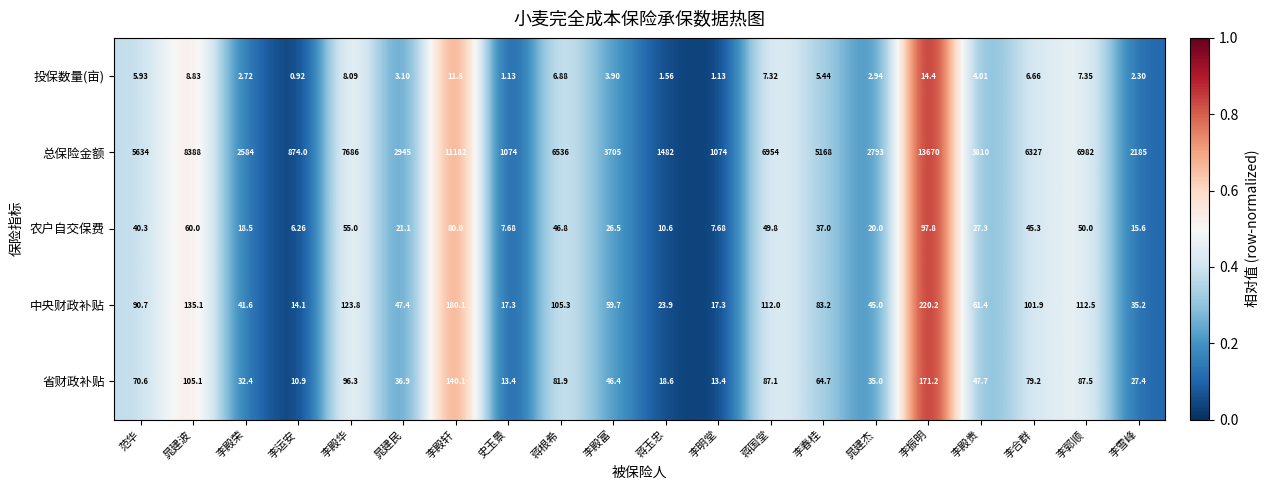

At which label does 总保险金额 reach its peak?

李振明